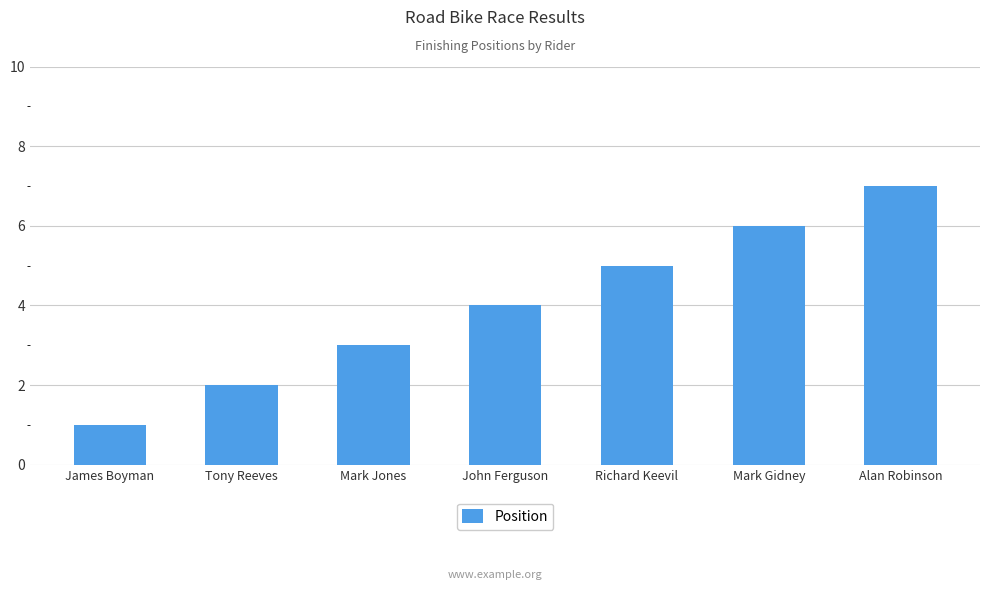

Are the bars horizontal?

No